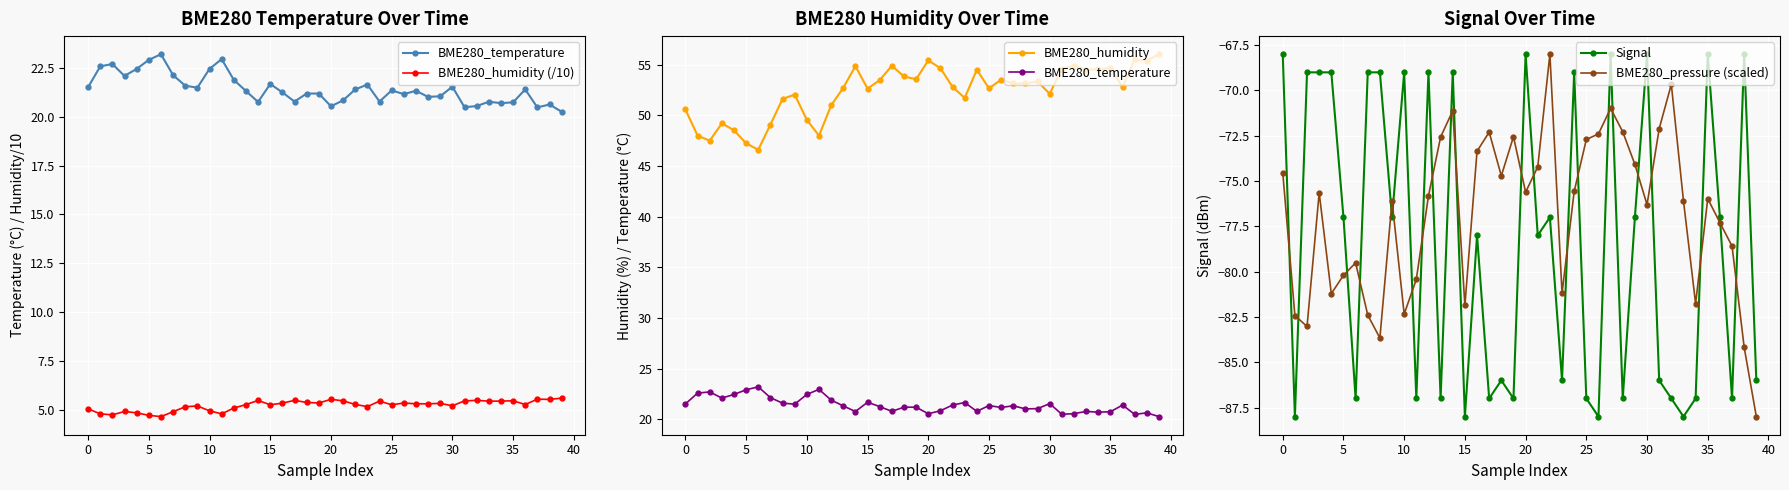

At which category does the chart reach its peak across all series?

39